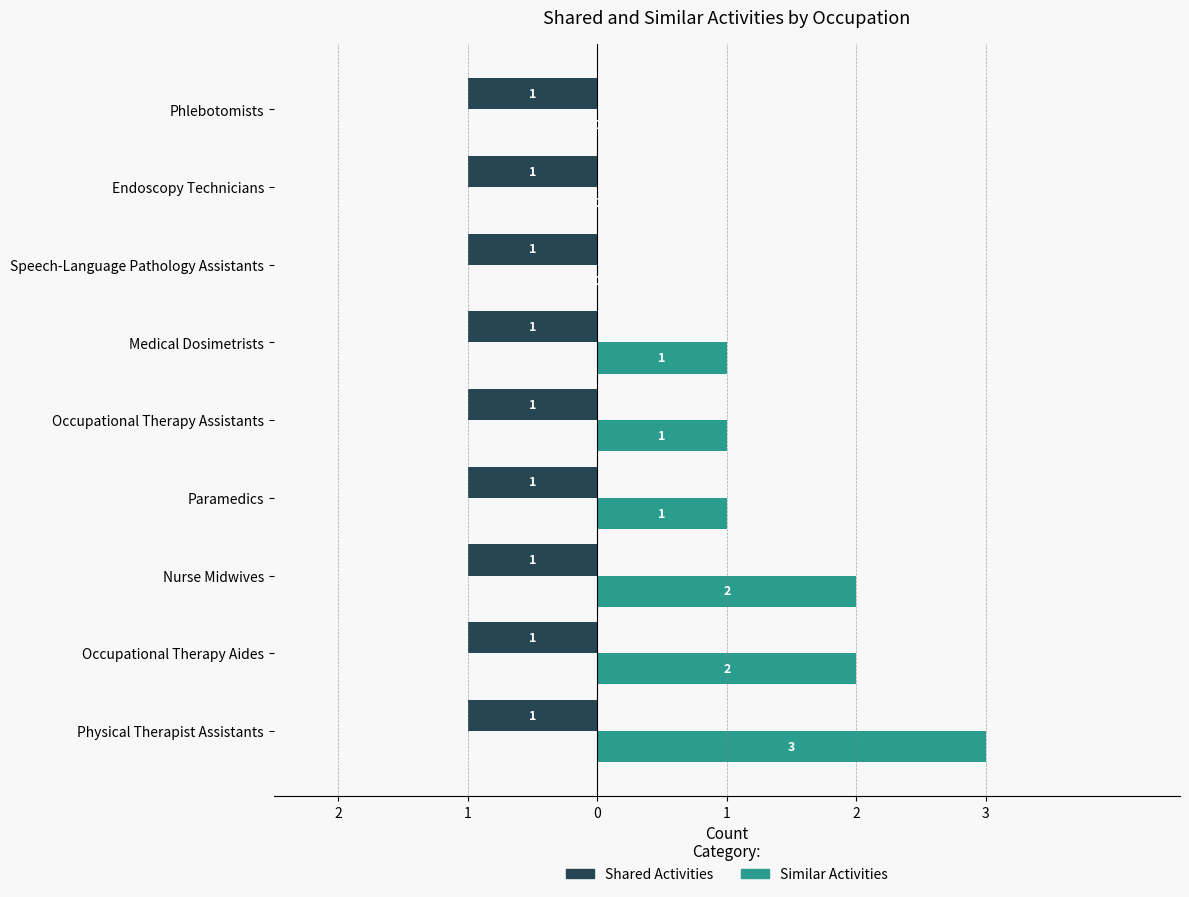

What are all the series names shown in the legend?

Shared Activities, Similar Activities